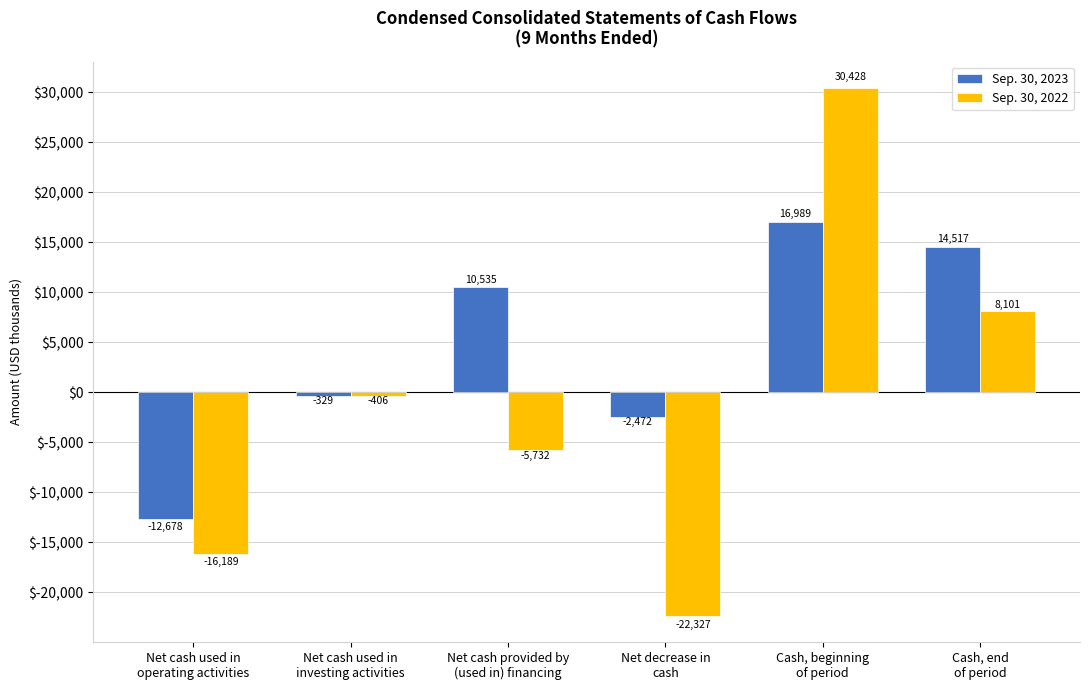

Between Net cash provided by
(used in) financing and Cash, end
of period, which series saw the biggest shift?

Sep. 30, 2022